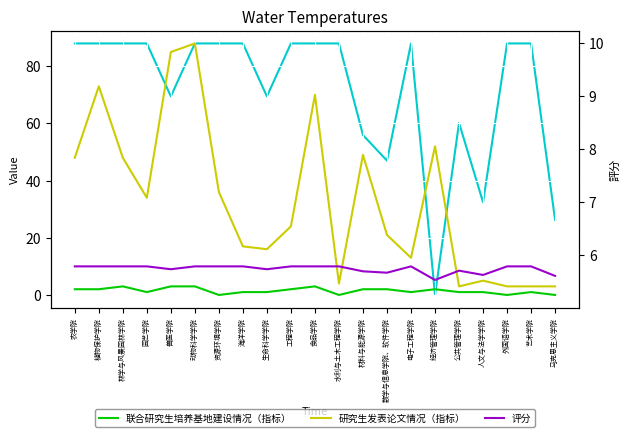

Between 水利与土木工程学院 and 艺术学院, which series saw the biggest shift?

联合研究生培养基地建设情况（指标）